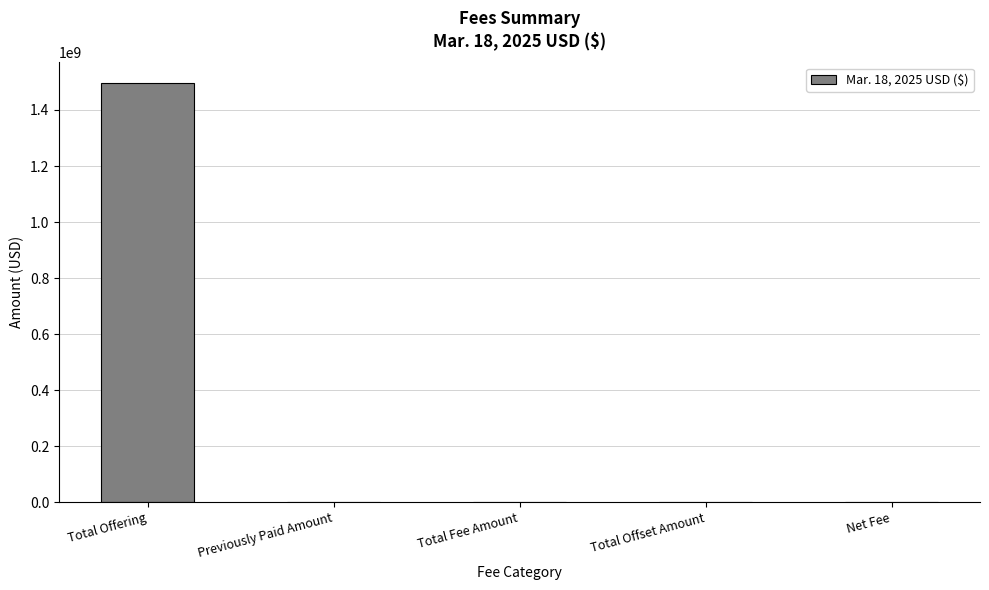

Count the number of data series in this chart.

1